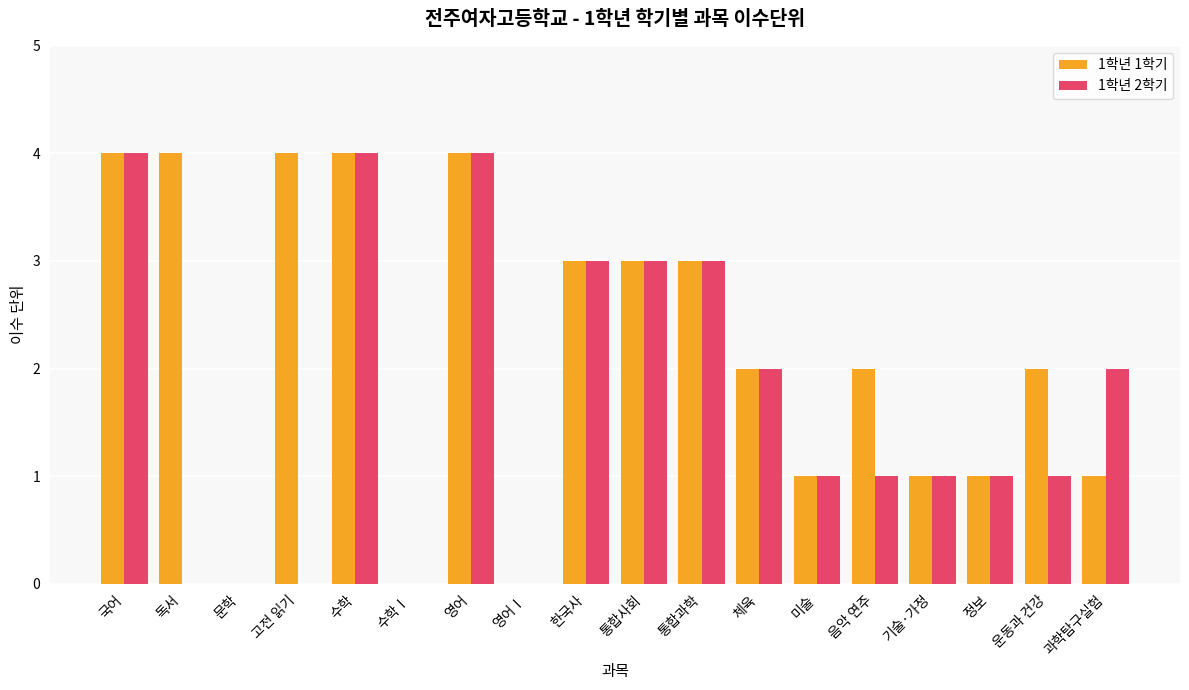

Between 기술·가정 and 과학탐구실험, which series saw the biggest shift?

1학년 2학기